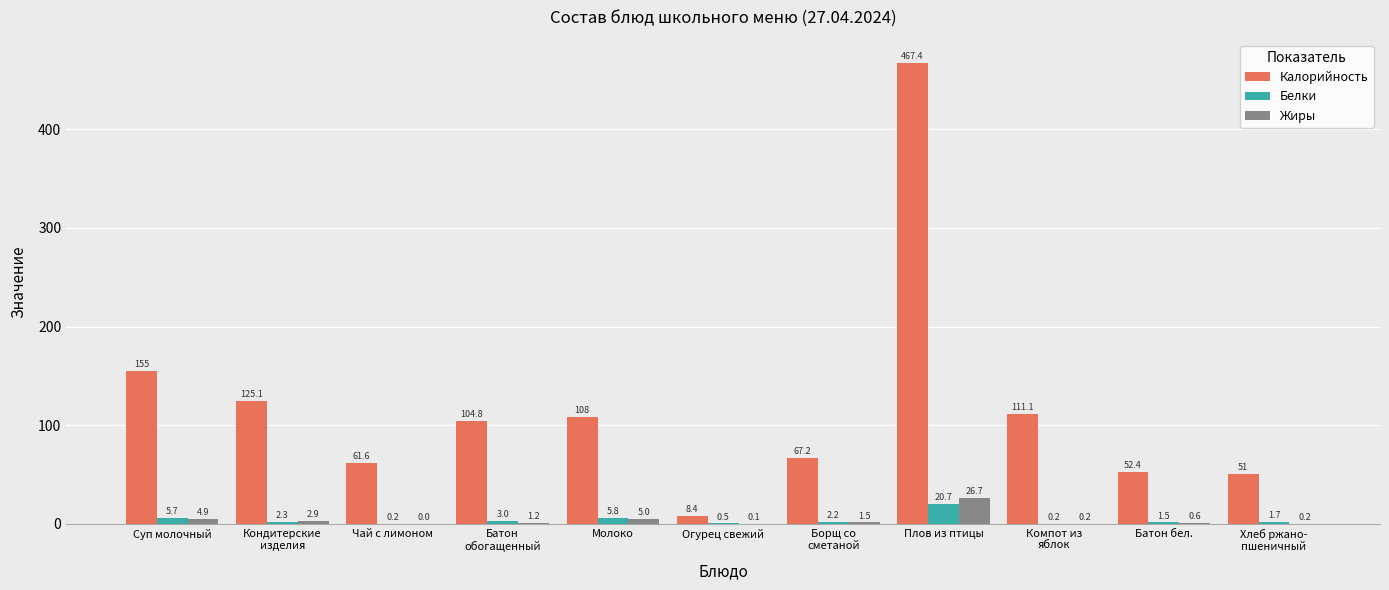

At which category is the sum across all series the highest?

Плов из птицы